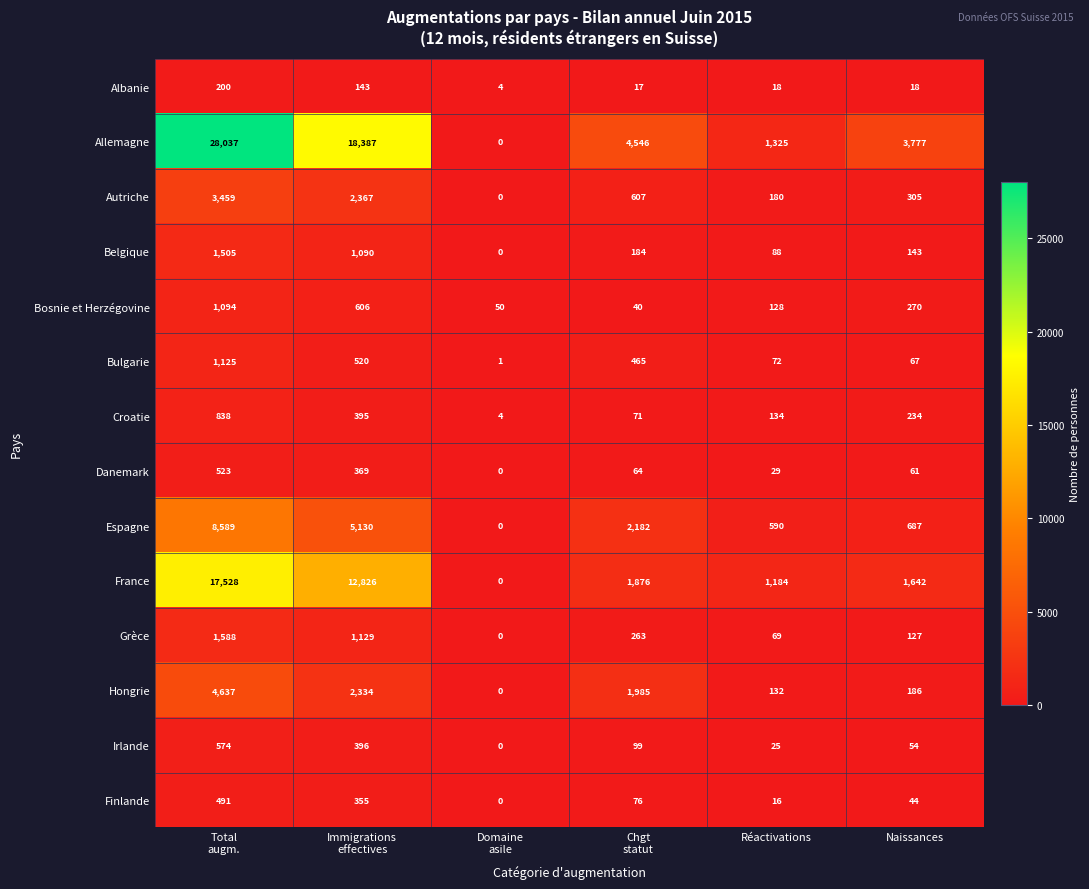

At Chgt
statut, list the series in order from largest to smallest.

Allemagne, Espagne, Hongrie, France, Autriche, Bulgarie, Grèce, Belgique, Irlande, Finlande, Croatie, Danemark, Bosnie et Herzégovine, Albanie